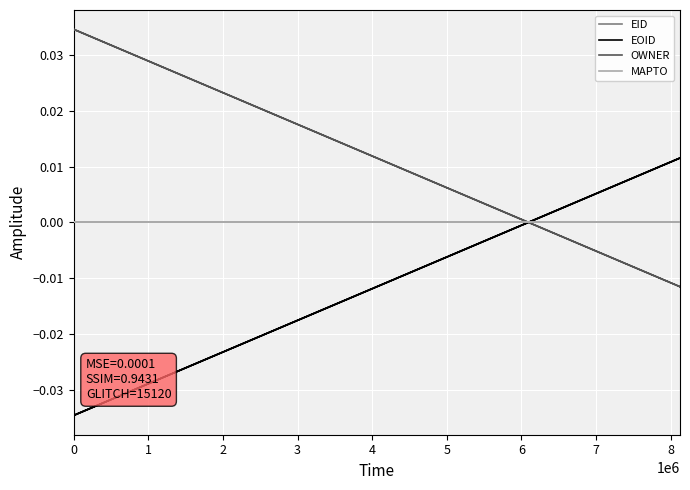

What are all the series names shown in the legend?

EID, EOID, OWNER, MAPTO